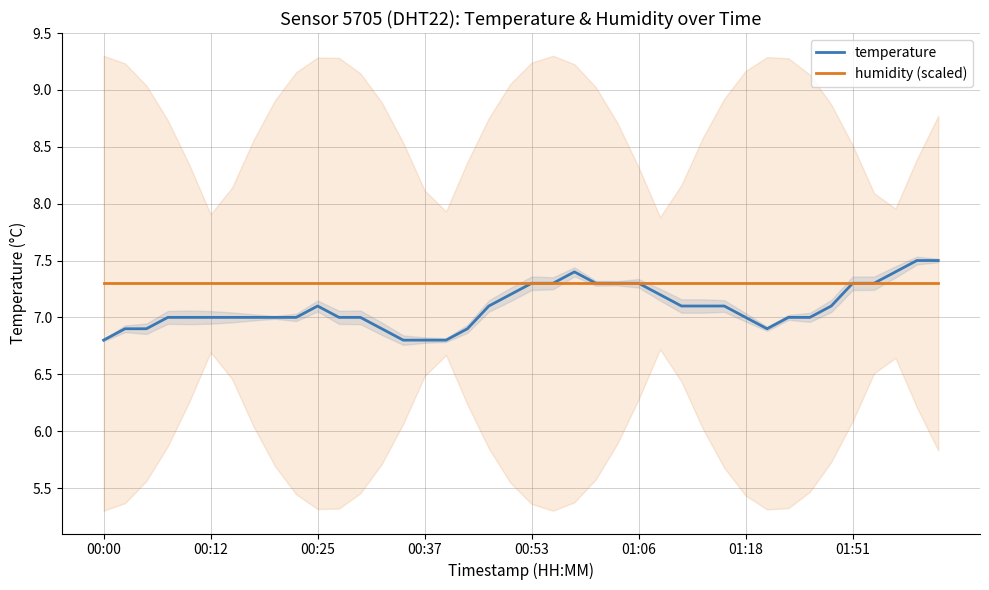

At which label is humidity (scaled) closest to 7?

00:00